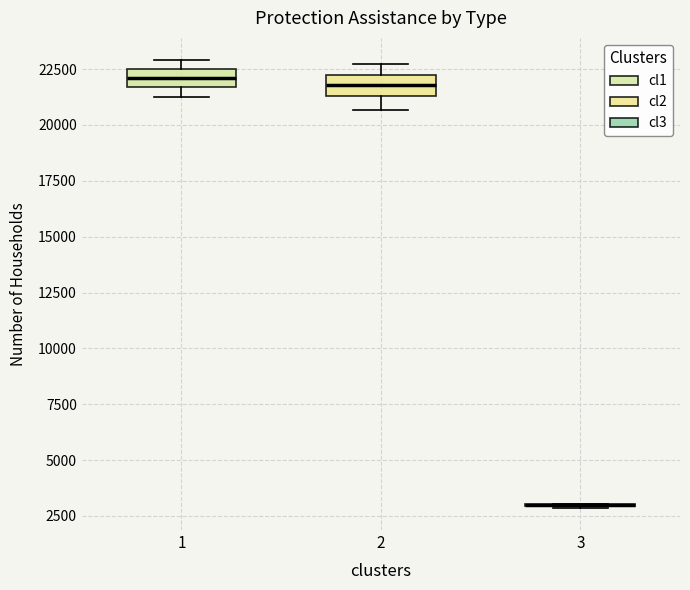

Reading left to right, transcribe this box plot: for each box, give where its median line is, the range the box spans, and where its two whiskers end, as read against the y-axis. The values are not printed on the chart, so give them approximately, as read against the axis.

1: median 22000, box 21500 to 22500, whiskers 21000 to 23000
2: median 22000, box 21500 to 22500, whiskers 20500 to 22500 (just above the box's upper edge)
3: box collapsed to a line at 3000, whiskers 3000 to 3000